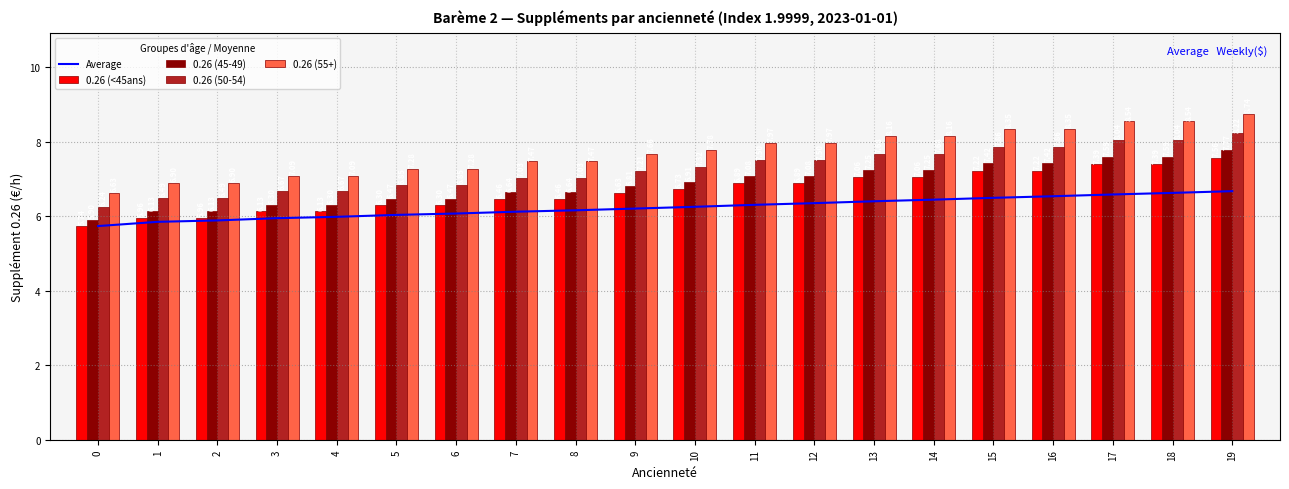

Reading left to right, transcribe all the data shown in this chart.

Average: 5.7	5.9	5.9	5.9	6.0	6.0	6.1	6.1	6.2	6.2	6.3	6.3	6.4	6.4	6.4	6.5	6.5	6.6	6.6	6.7
0.26 (<45ans): 5.7	6.0	6.0	6.1	6.1	6.3	6.3	6.5	6.5	6.6	6.7	6.9	6.9	7.1	7.1	7.2	7.2	7.4	7.4	7.6
0.26 (45-49): 5.9	6.1	6.1	6.3	6.3	6.5	6.5	6.6	6.6	6.8	6.9	7.1	7.1	7.3	7.3	7.4	7.4	7.6	7.6	7.8
0.26 (50-54): 6.2	6.5	6.5	6.7	6.7	6.9	6.9	7.0	7.0	7.2	7.3	7.5	7.5	7.7	7.7	7.9	7.9	8.0	8.0	8.2
0.26 (55+): 6.6	6.9	6.9	7.1	7.1	7.3	7.3	7.5	7.5	7.7	7.8	8.0	8.0	8.2	8.2	8.4	8.4	8.5	8.5	8.7